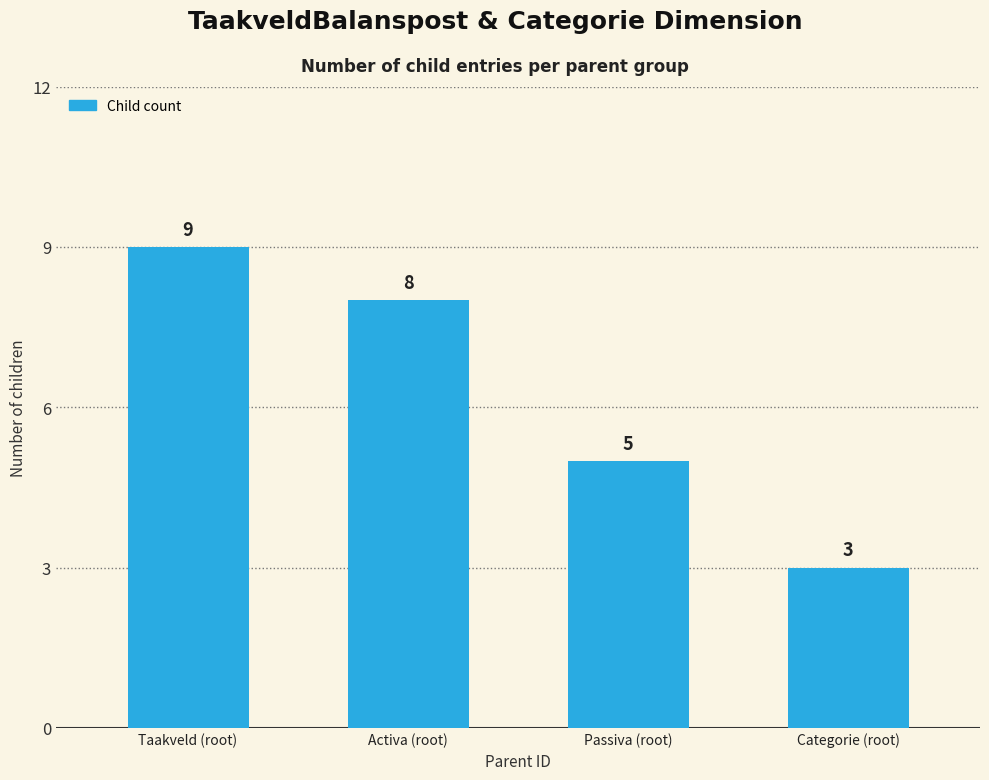

At which category does the chart reach its peak across all series?

Taakveld (root)